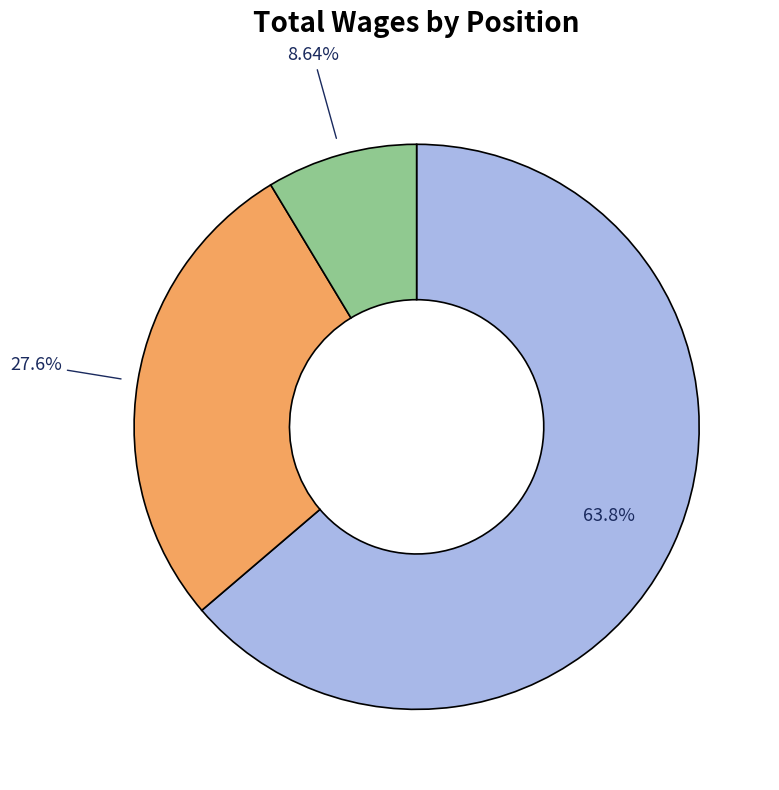

Is there a majority slice in this chart?

Yes